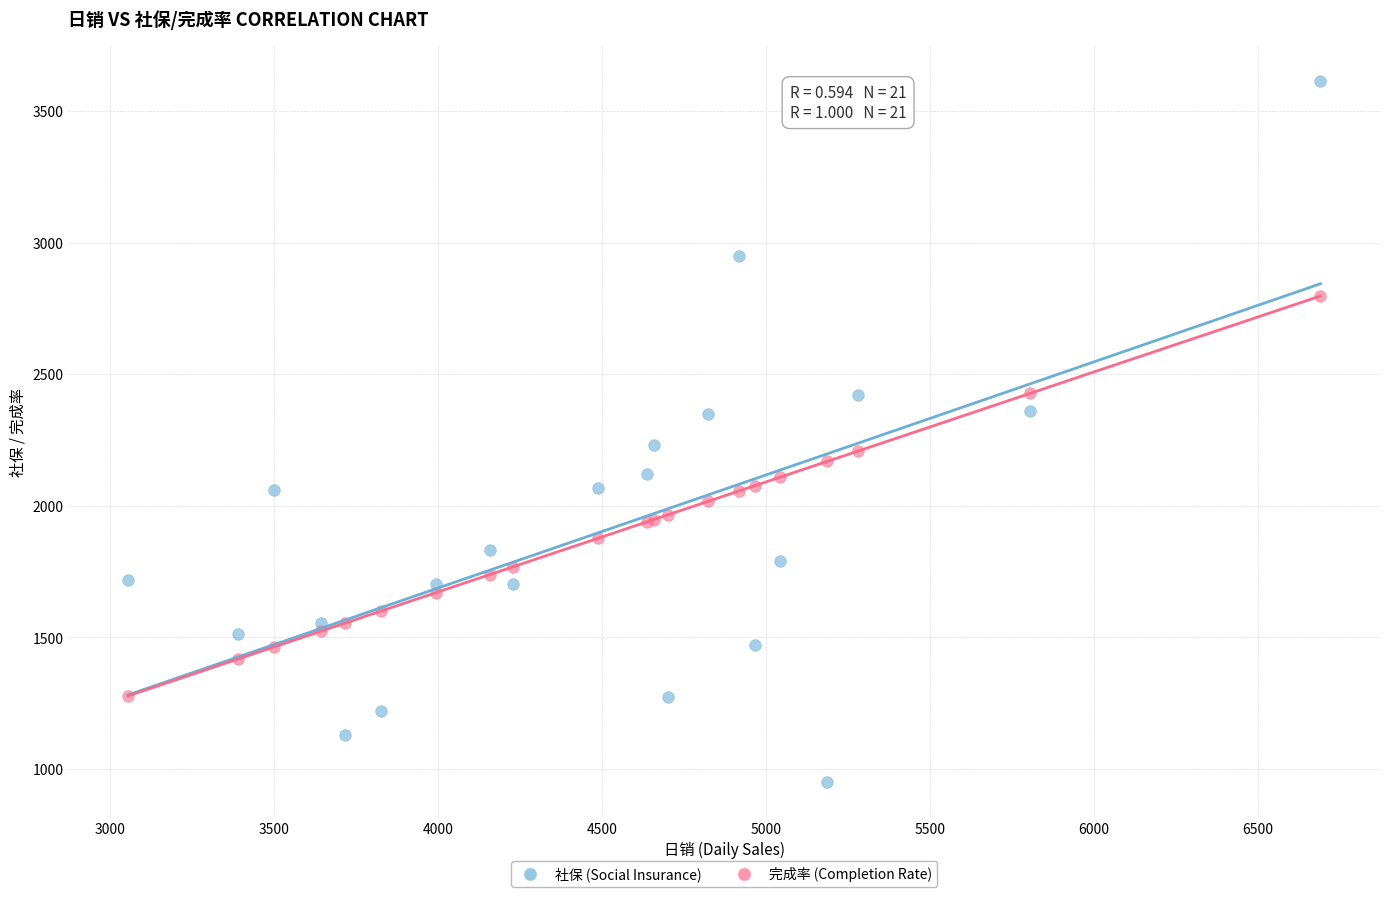

Which series reaches the minimum Y coordinate?

社保 (Social Insurance)